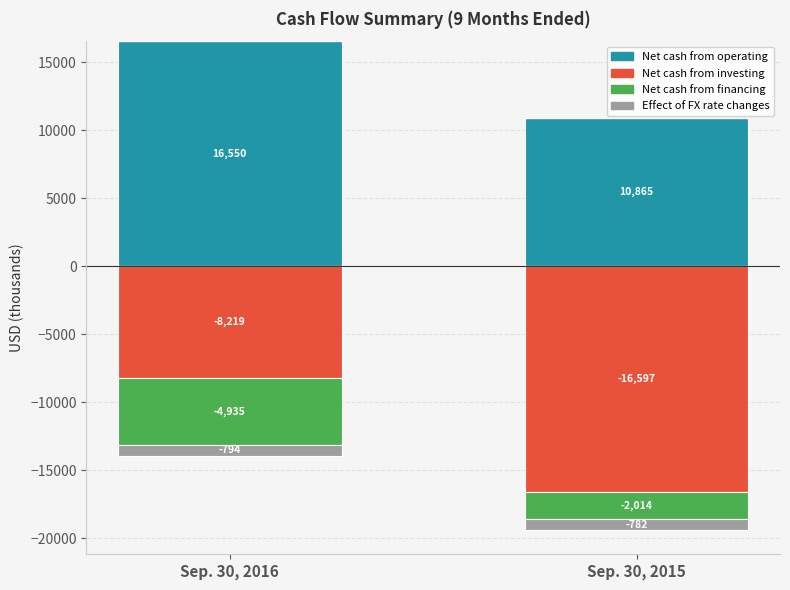

At Sep. 30, 2016, list the series in order from smallest to largest.

Net cash from investing, Net cash from financing, Effect of FX rate changes, Net cash from operating